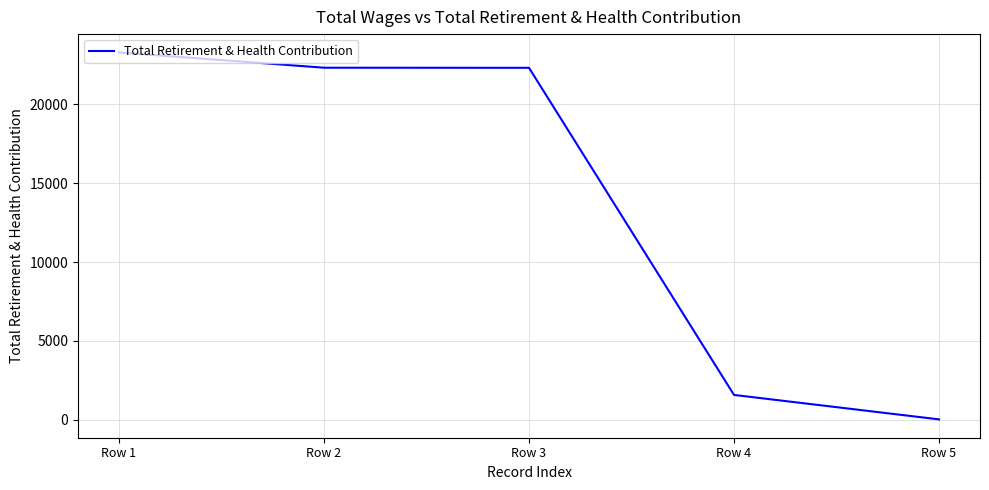

Which has a higher value, Row 2 or Row 5?

Row 2